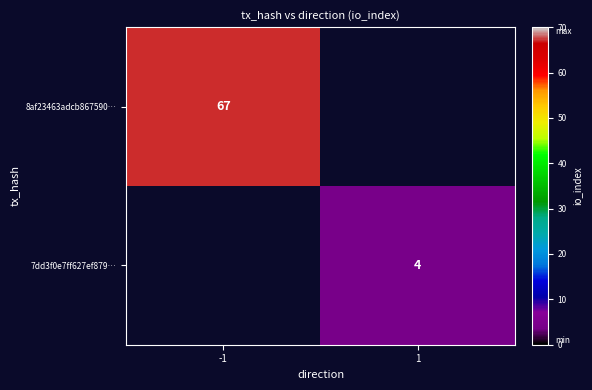

The 8af23463adcb867590… series shows 101 at -1. True or false?

False